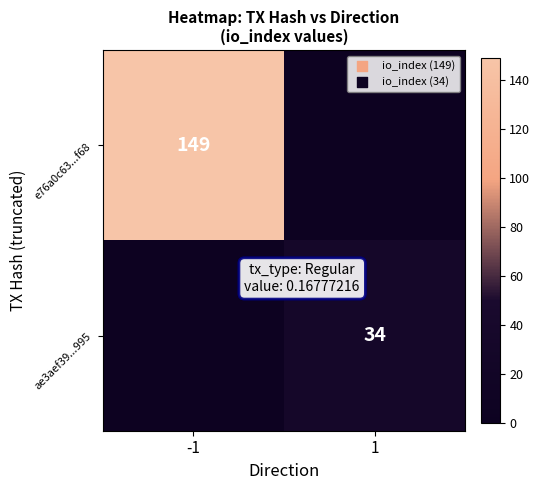

The e76a0c63...f68 series shows 49 at -1. True or false?

False